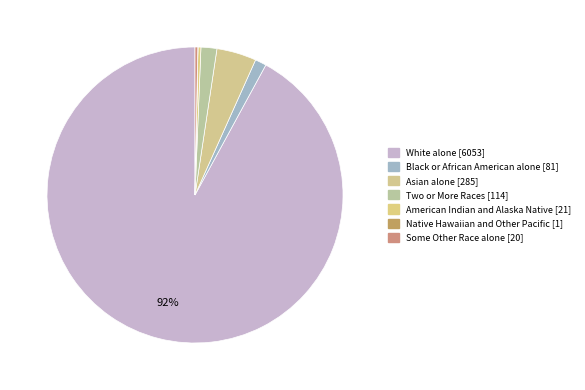

What is the change in value from White alone to Two or More Races?

-5939